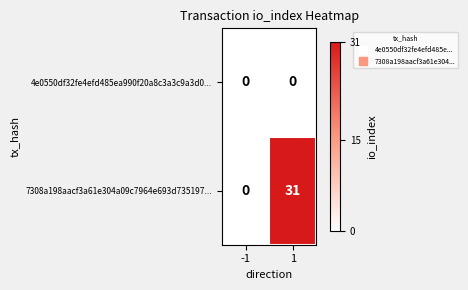

What is the approximate value of 7308a198aacf3a61e304a09c7964e693d735197... at 1?

31